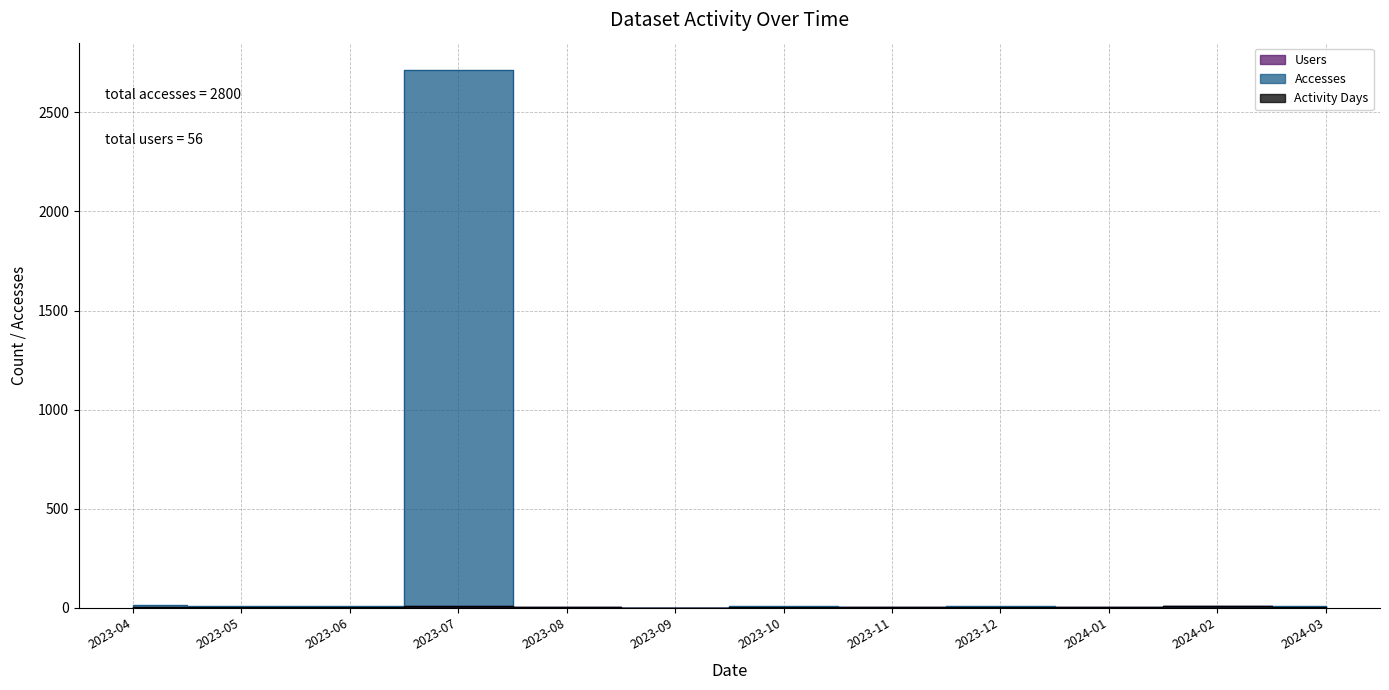

How many lines are shown in the chart?

3